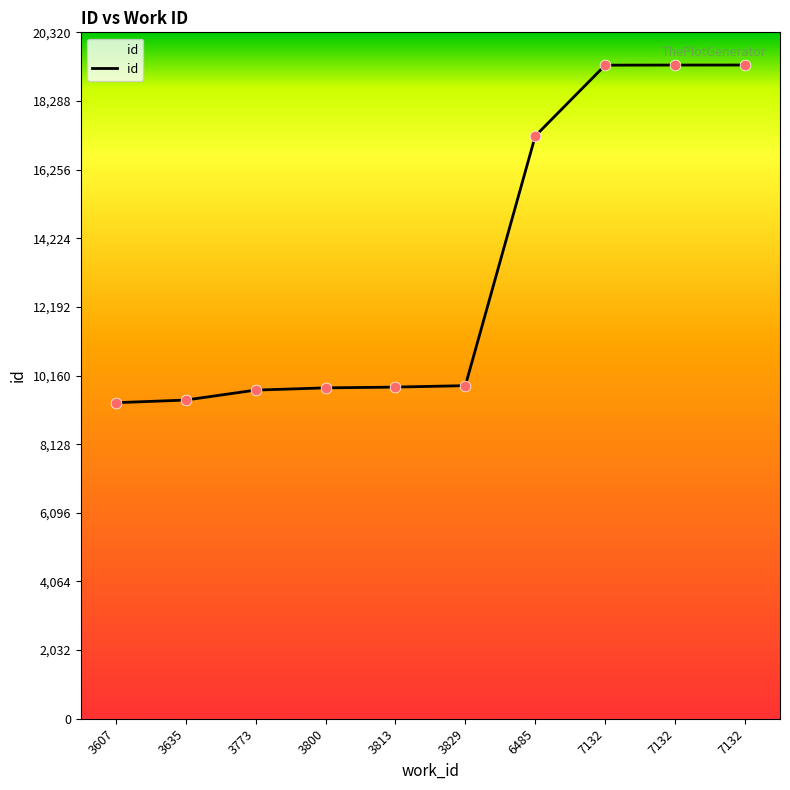

Which has a higher value, 7132 or 6485?

7132